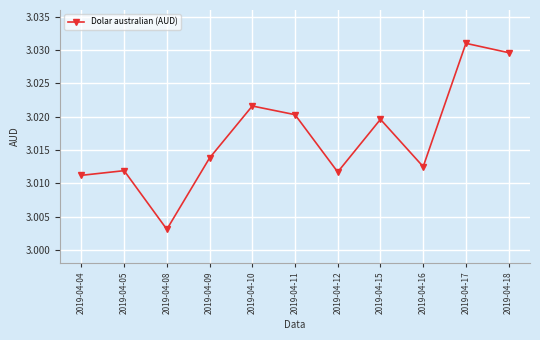

At which category does the chart reach its minimum across all series?

2019-04-08